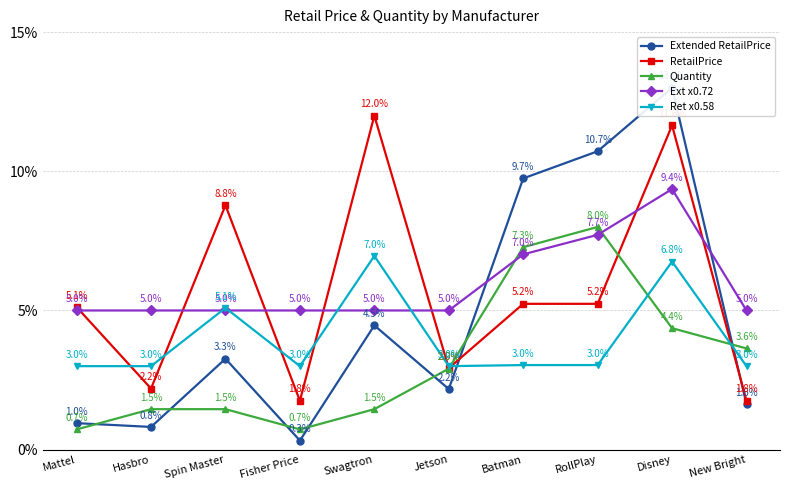

Where is the first local maximum for Ret x0.58?

Spin Master